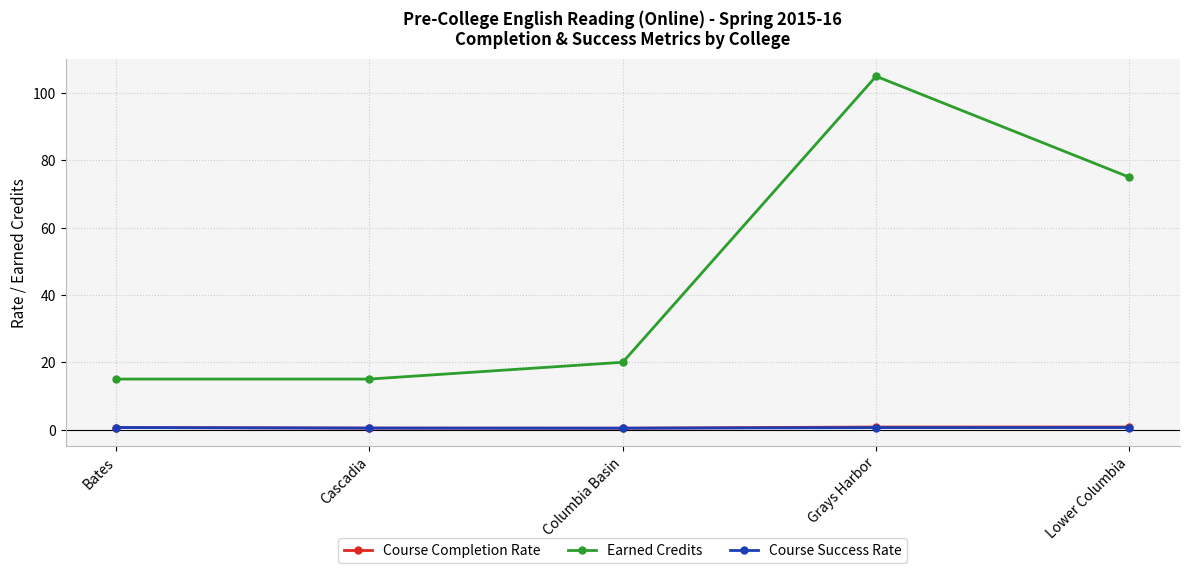

The value of Earned Credits at Lower Columbia is 114.8. True or false?

False